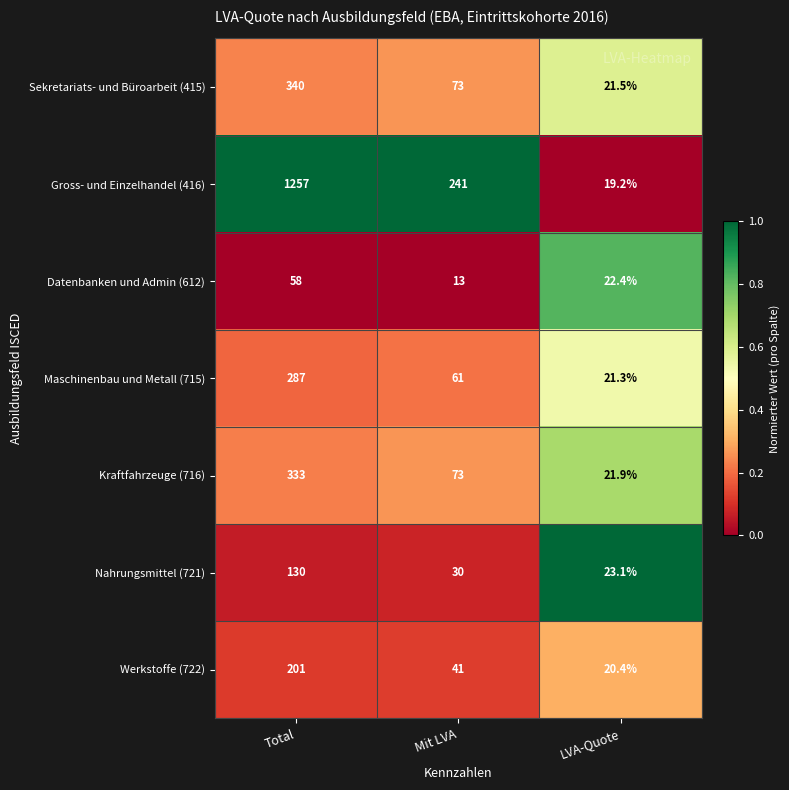

Count the number of categories in the chart.

3